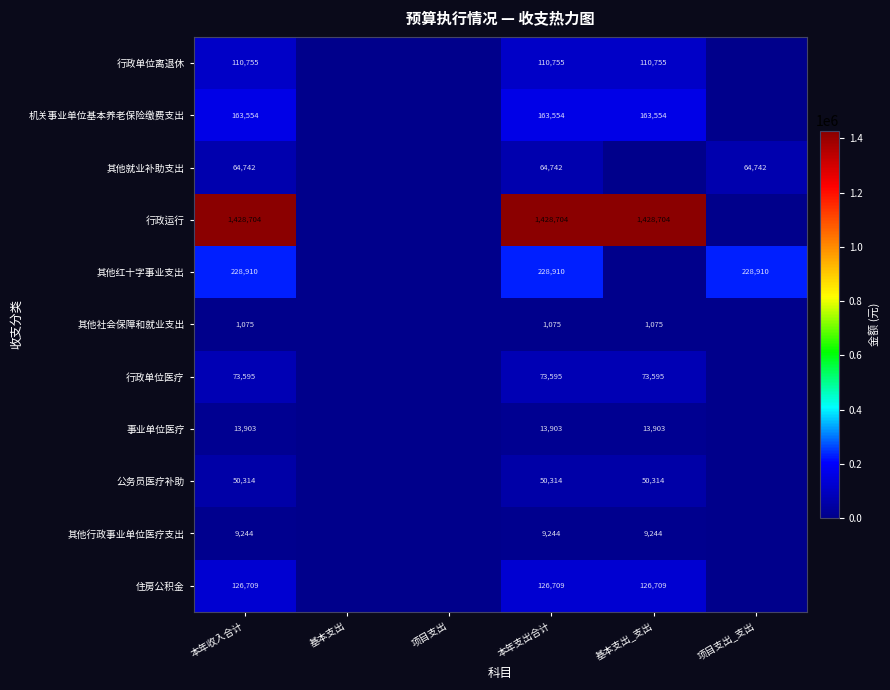

The 公务员医疗补助 series shows 10608 at 本年支出合计. True or false?

False